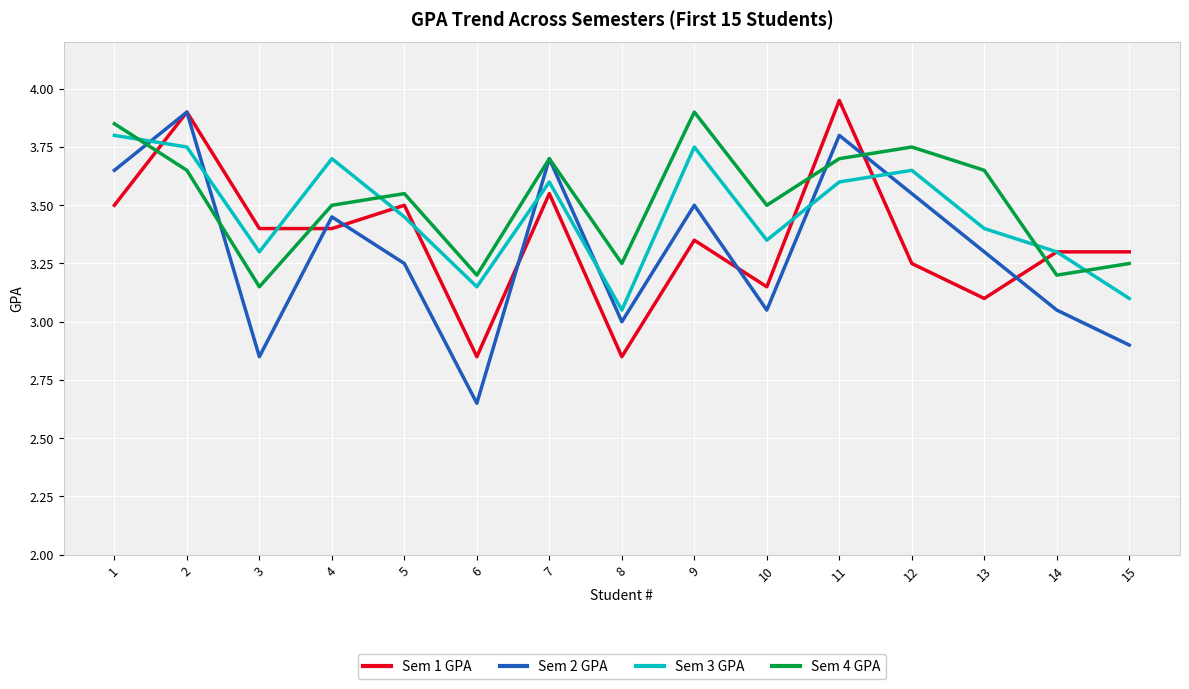

Between 3 and 10, which series saw the biggest shift?

Sem 4 GPA